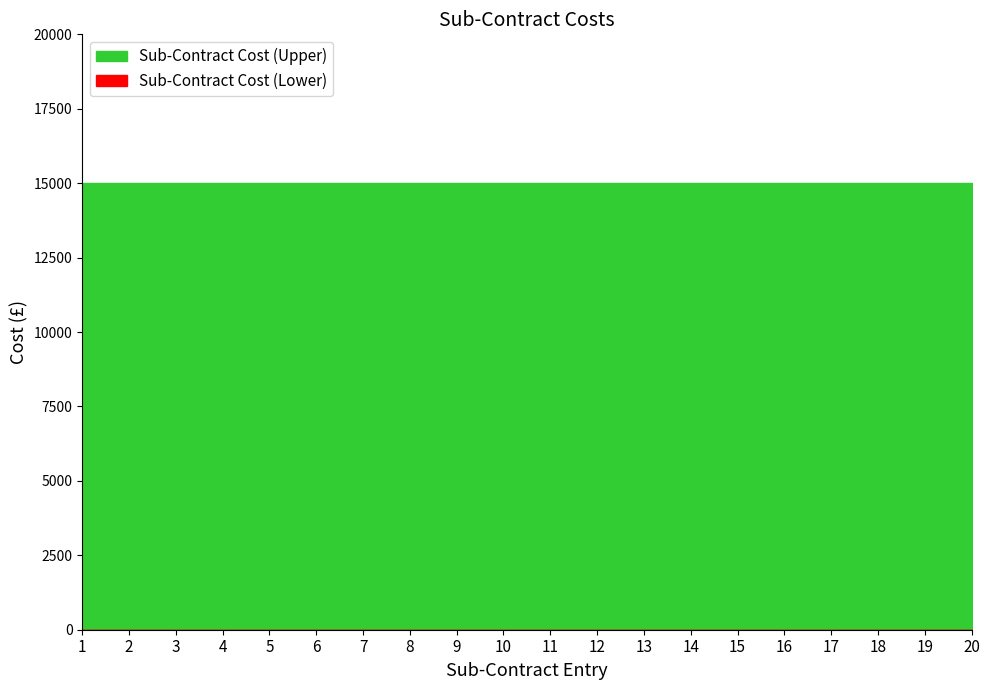

How many distinct data groups are displayed?

2